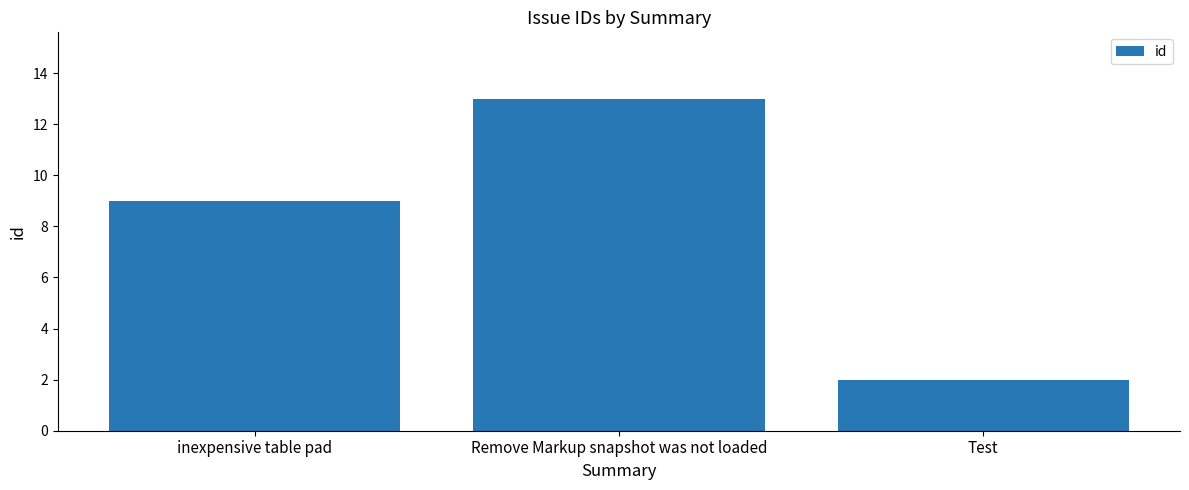

At which label is the value closest to 7?

inexpensive table pad